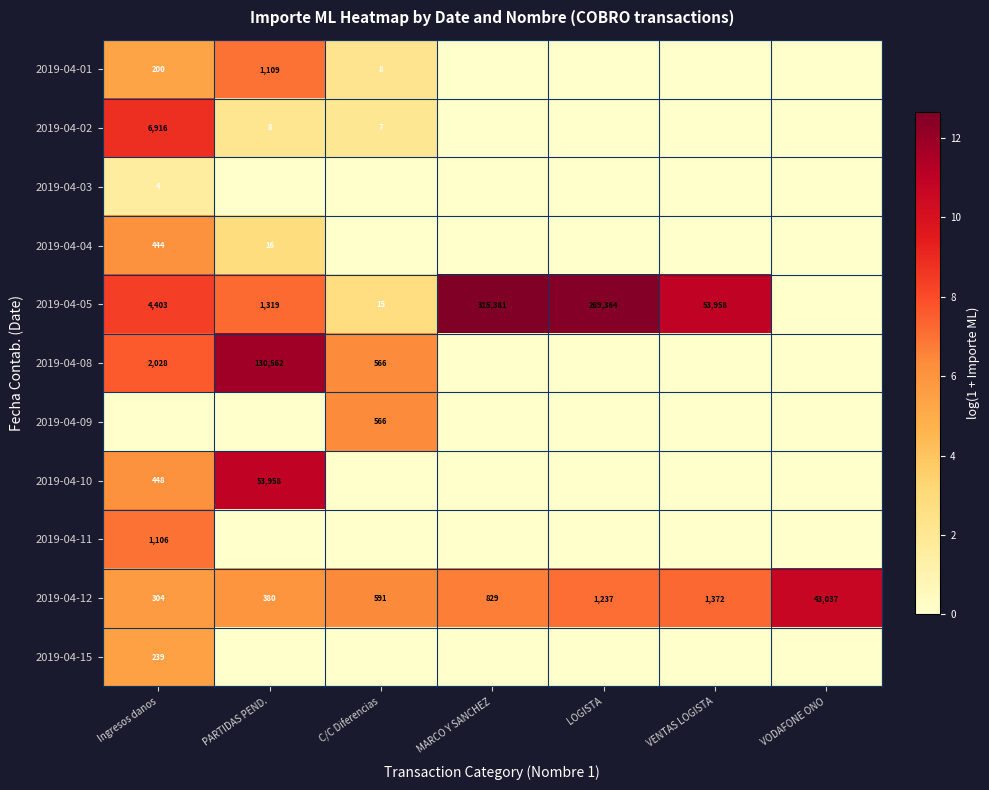

What is the difference between the 2019-04-12 values at LOGISTA and MARCO Y SANCHEZ?

408